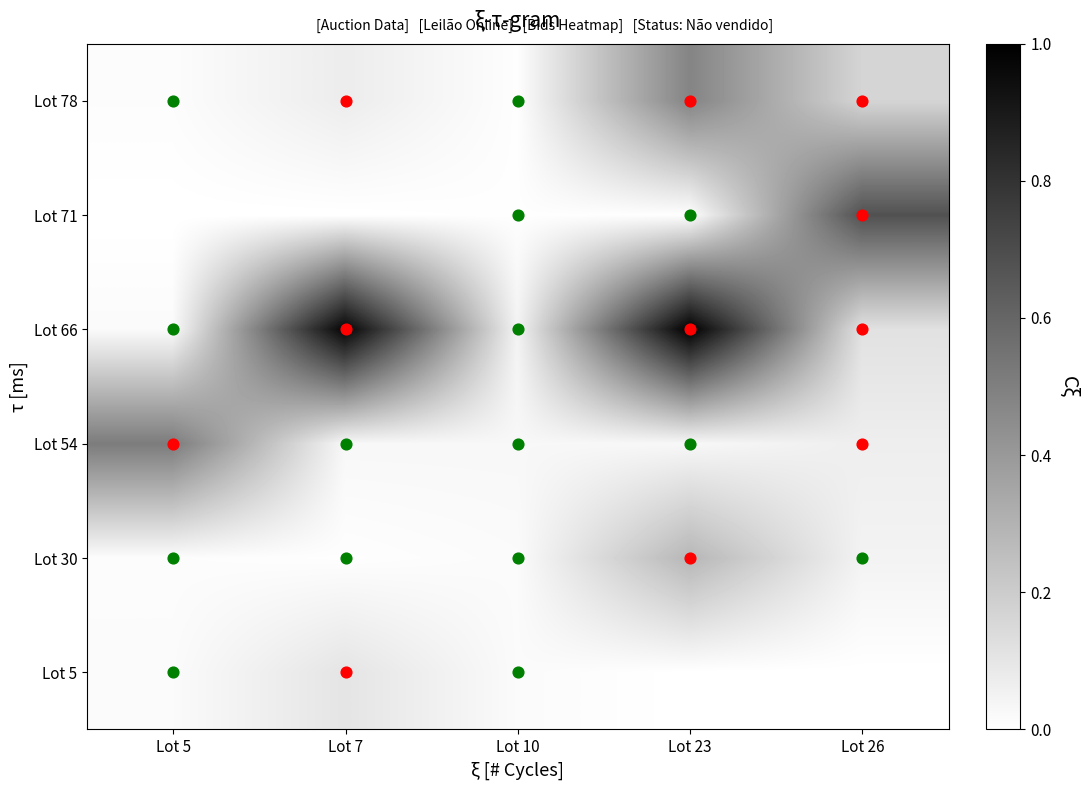

Rank the series by their maximum value, from lowest to highest.

Lot 5, Lot 30, Lot 78, Lot 54, Lot 71, Lot 66